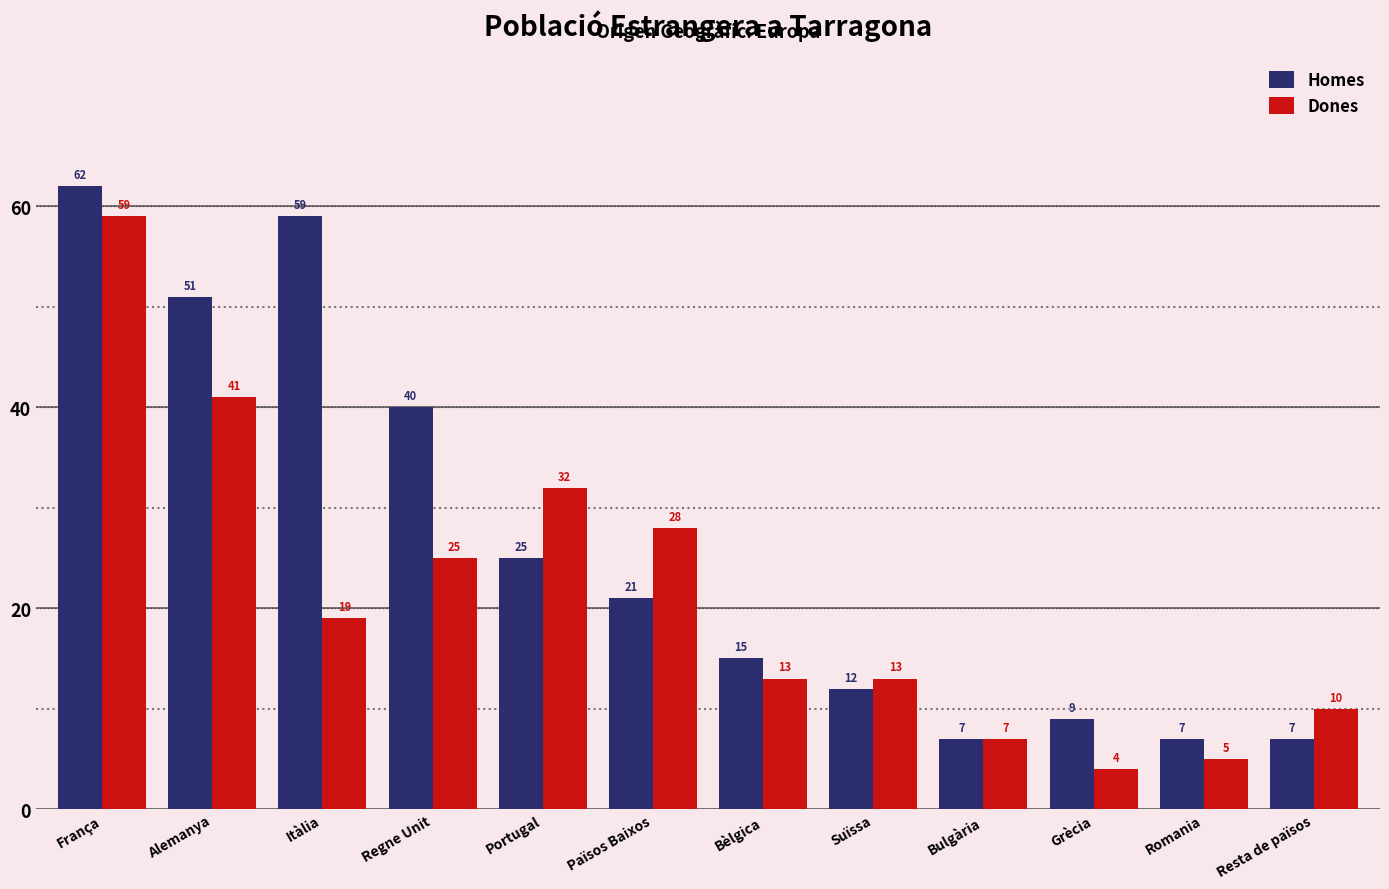

Between França and Portugal, which series saw the biggest shift?

Homes